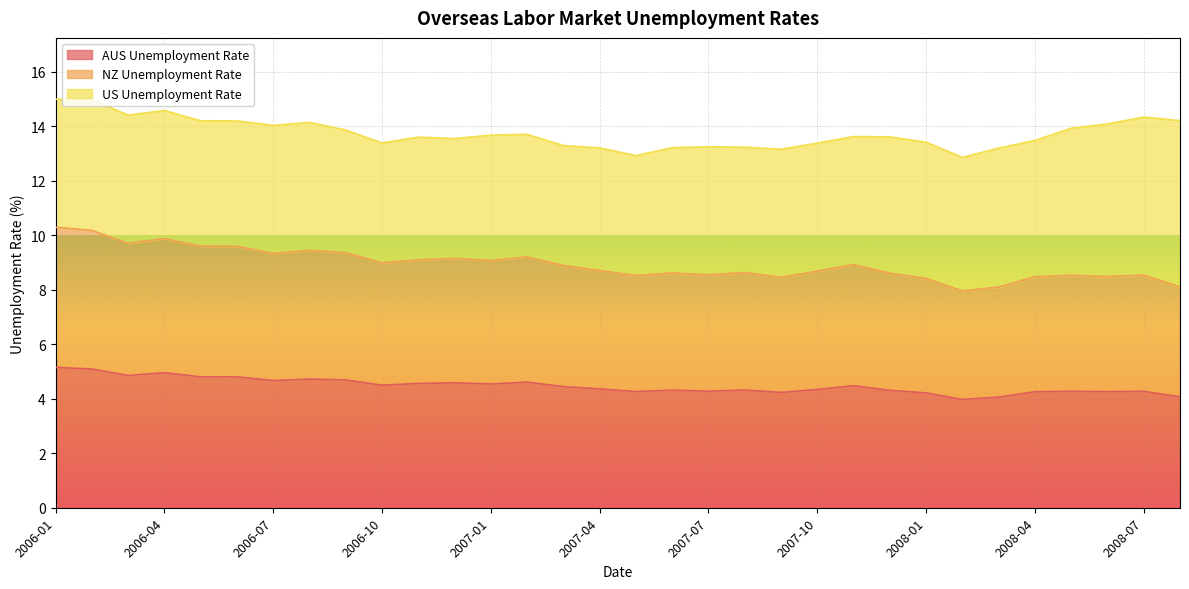

True or false: AUS Unemployment Rate and NZ Unemployment Rate intersect in this chart.

False